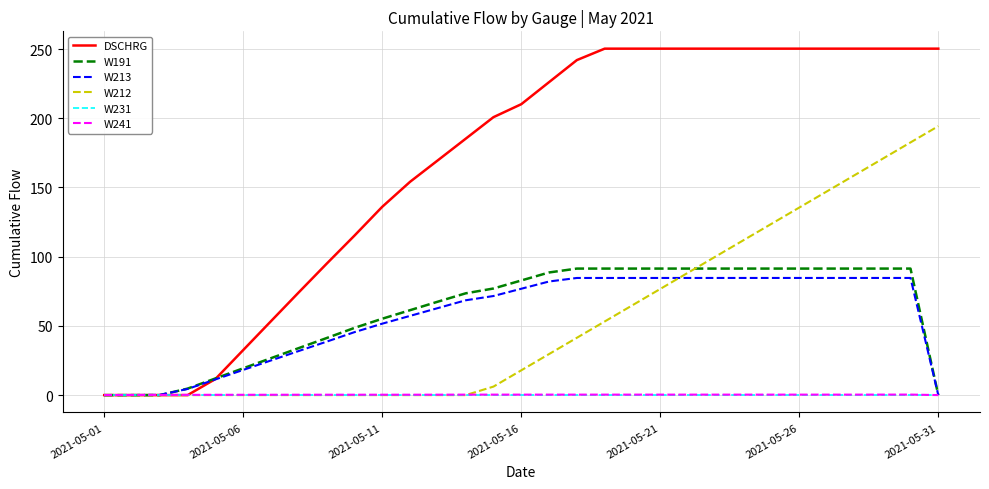

Which series has the widest spread of values?

DSCHRG